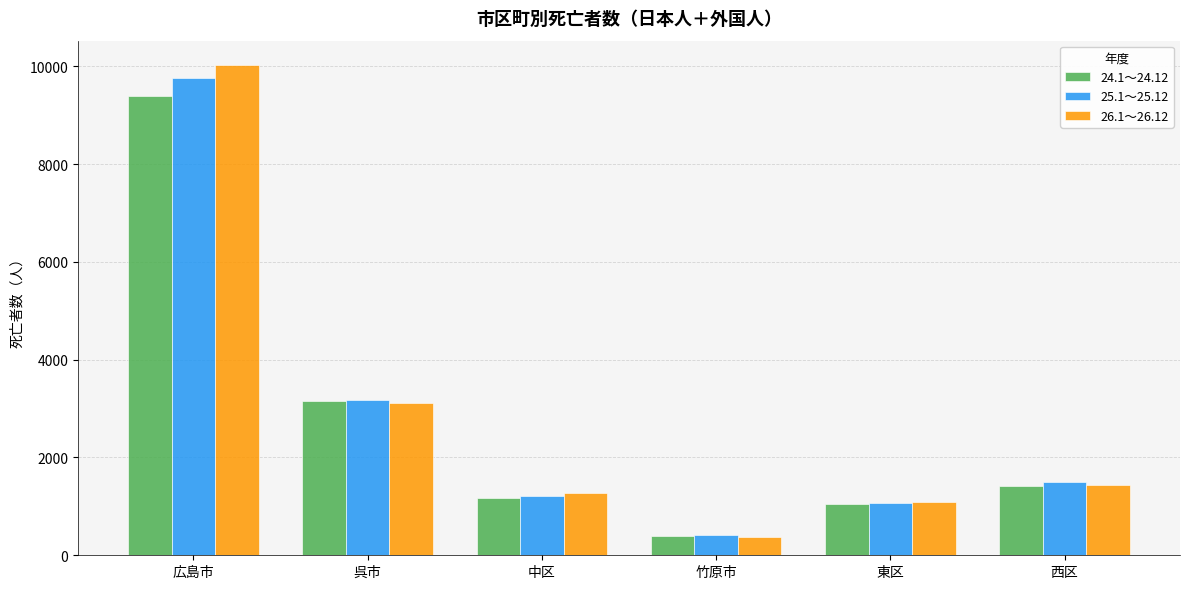

At which category does the chart reach its peak across all series?

広島市